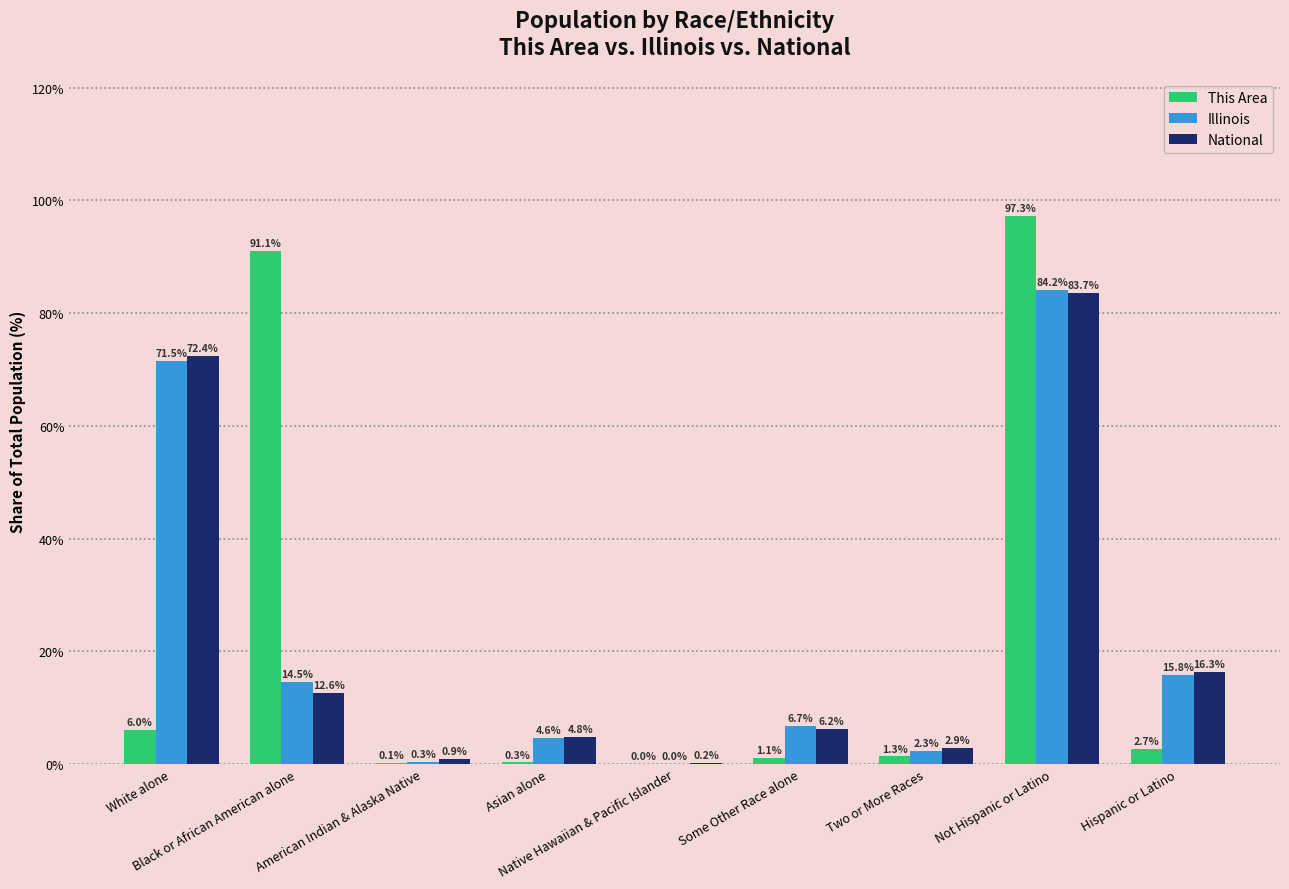

True or false: Illinois has a value of 0.0 at Native Hawaiian & Pacific Islander.

True